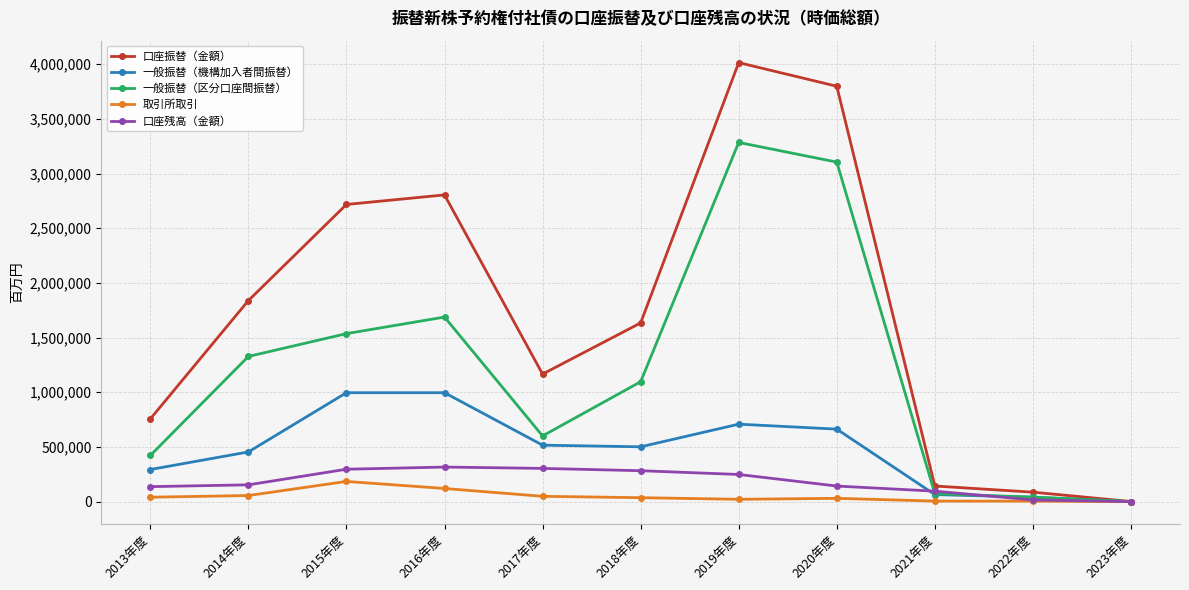

True or false: 口座振替（金額） has more than 0 points higher than both neighbors.

True